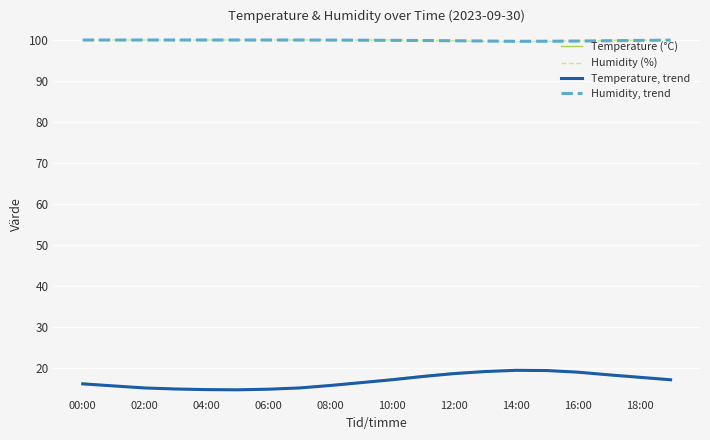

What is the highest value of the Temperature, trend series?

19.4